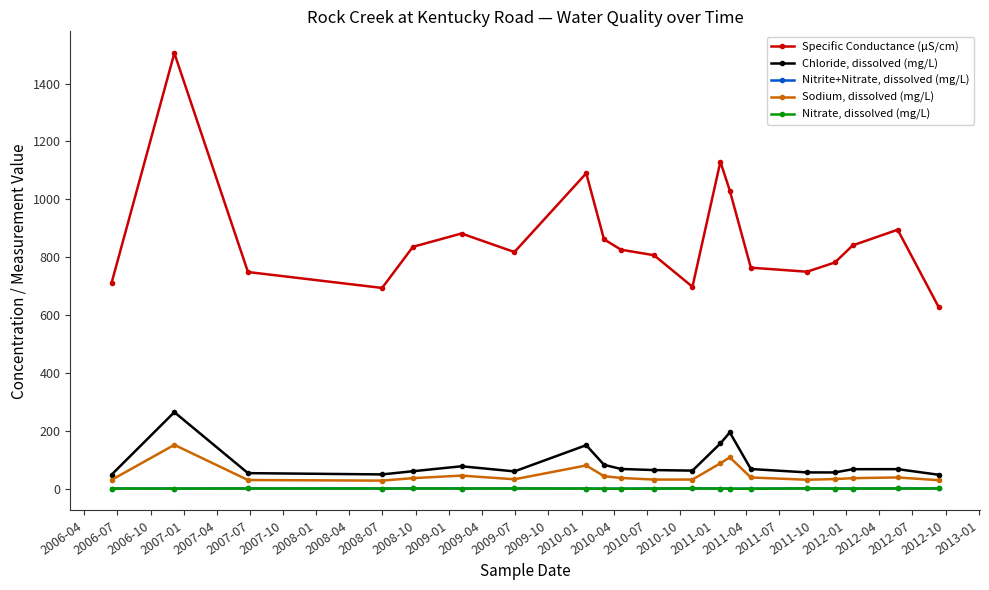

What is the value of the Specific Conductance (μS/cm) point at the 12th from the left?

698.0